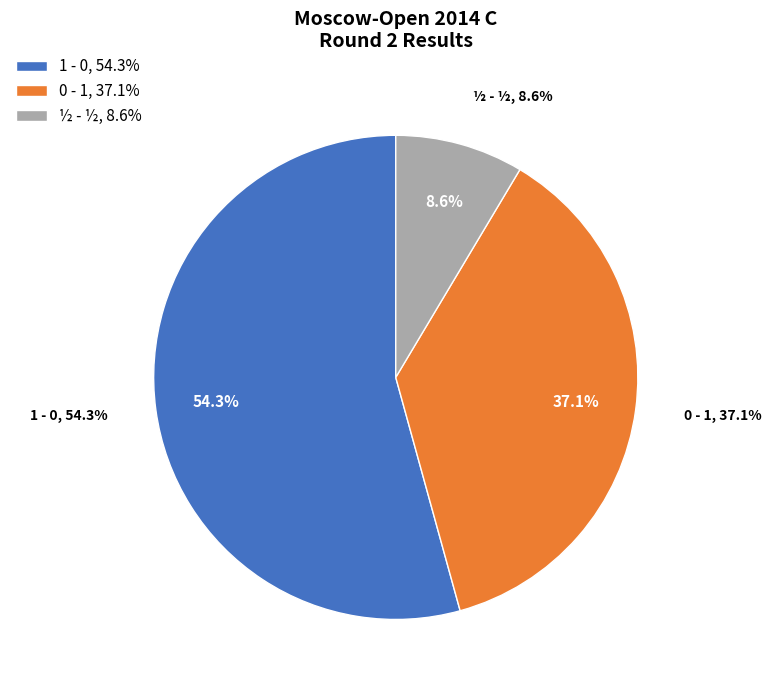

Is it true that 1 - 0 is 67% of the pie?

False